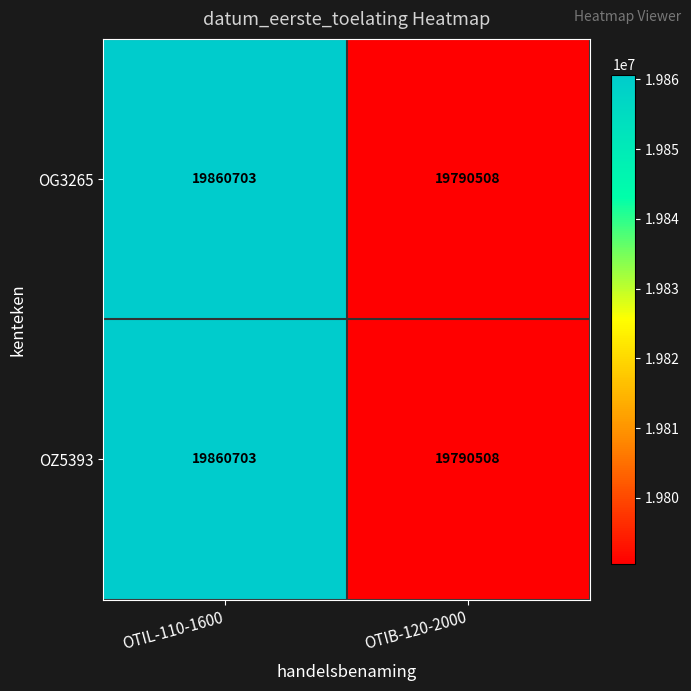

At which category does the chart reach its peak across all series?

OTIL-110-1600